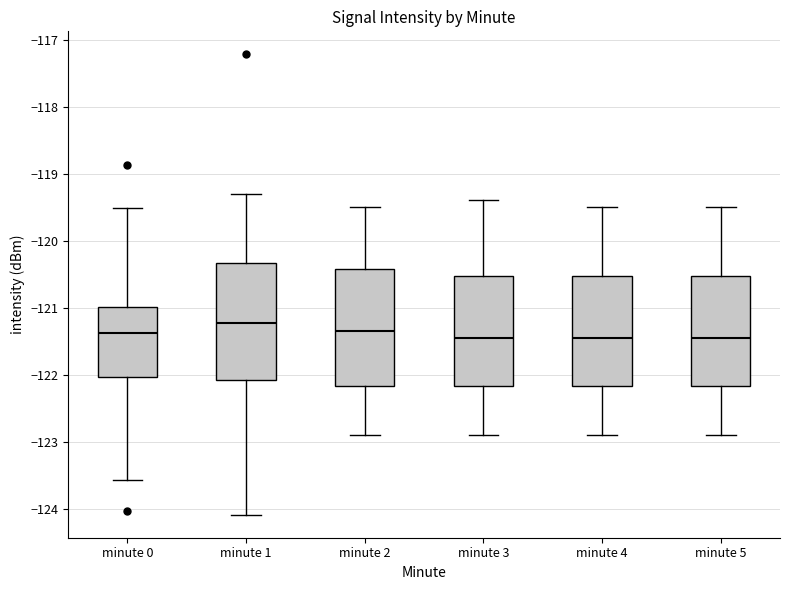

Where does the median line of the box for minute 1 sit on the y-axis? The values are not printed on the chart, so give them approximately, as read against the axis.

-121.2